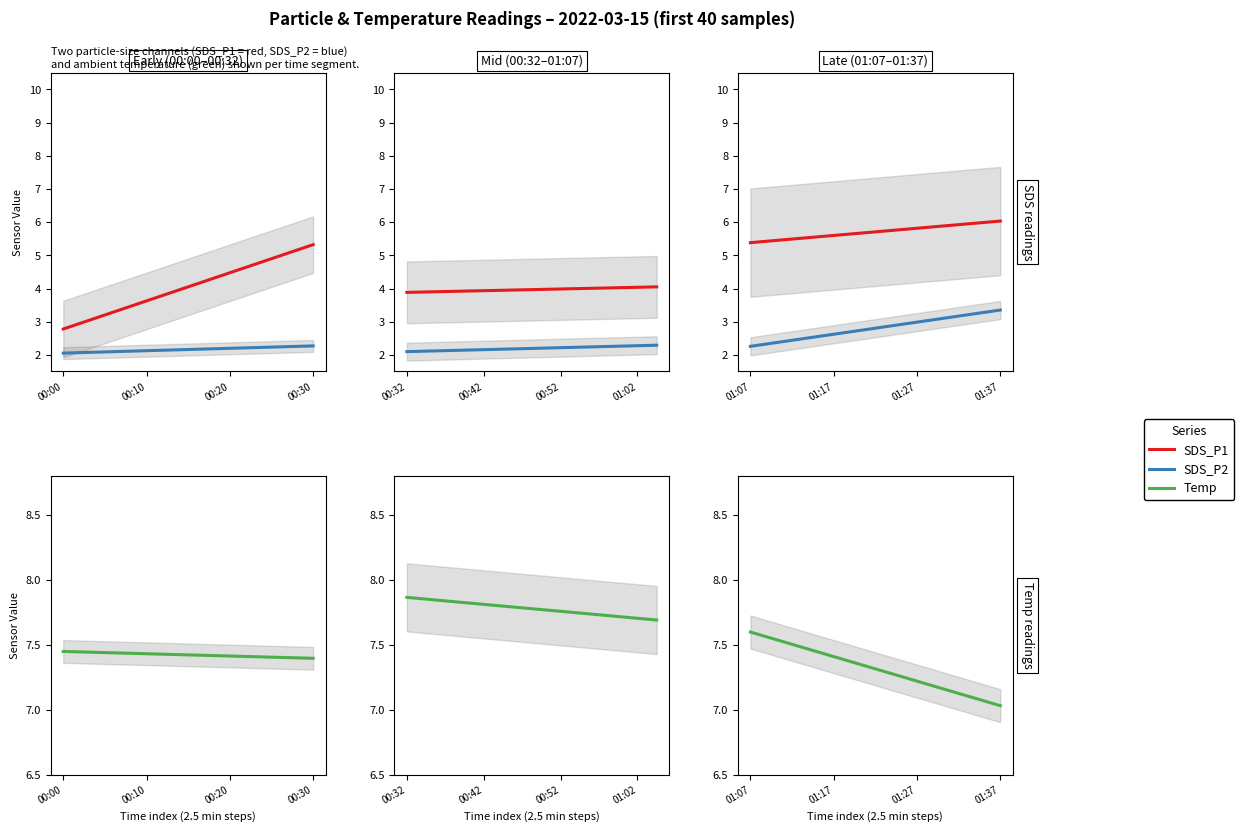

Rank the series by their average value, from highest to lowest.

Temp, SDS_P1, SDS_P2